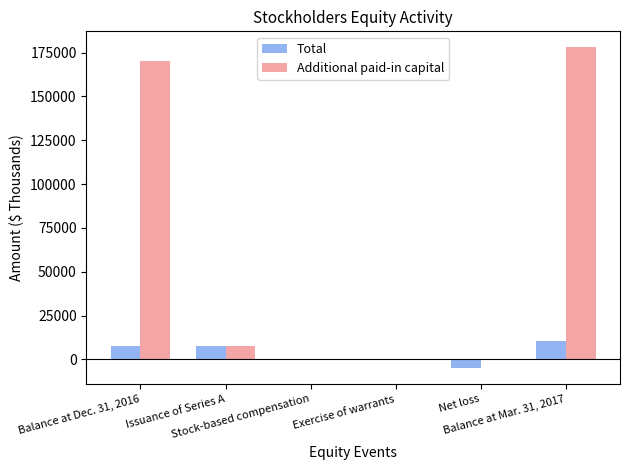

What is the sum of all Additional paid-in capital values?

356048